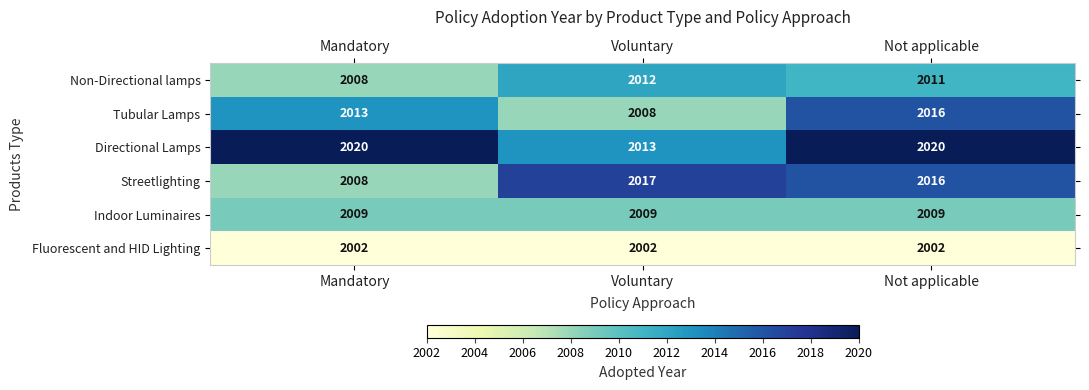

How many categories are shown in the chart?

3